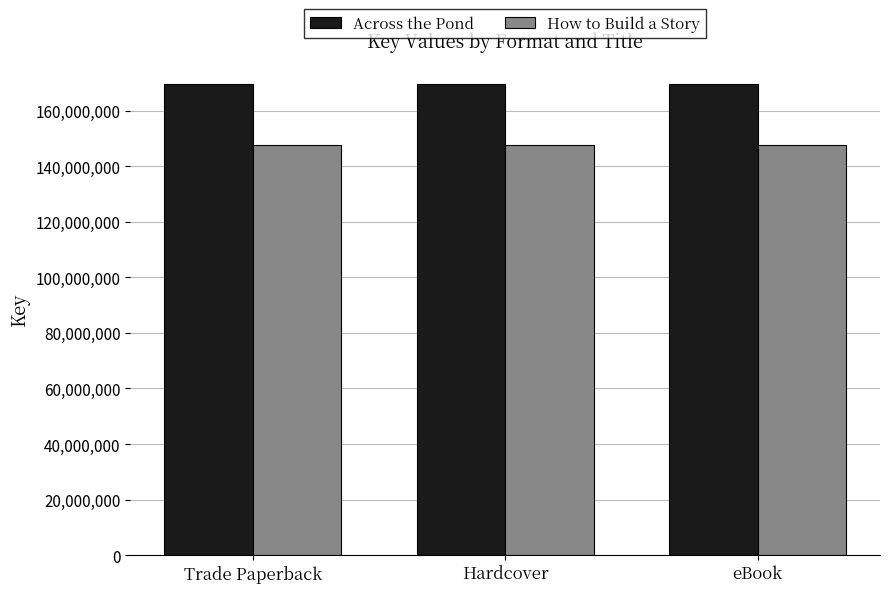

What is the approximate value of Across the Pond at eBook?

169430133